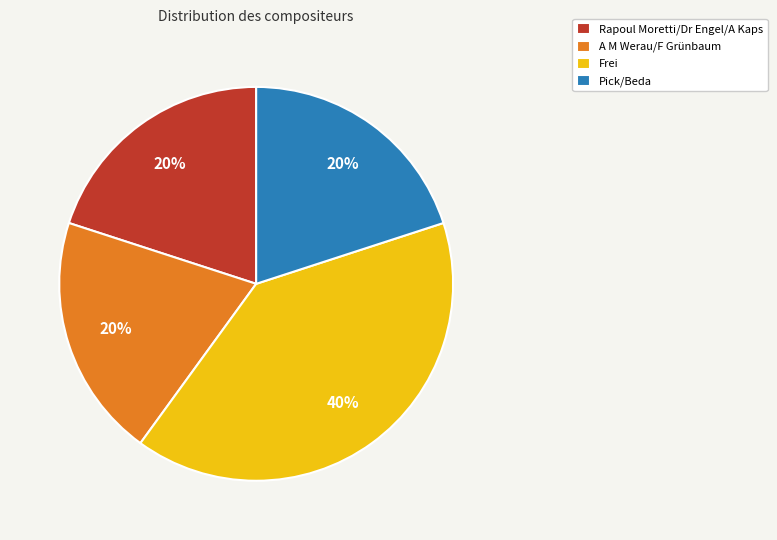

The Frei slice represents 47% of the pie. True or false?

False